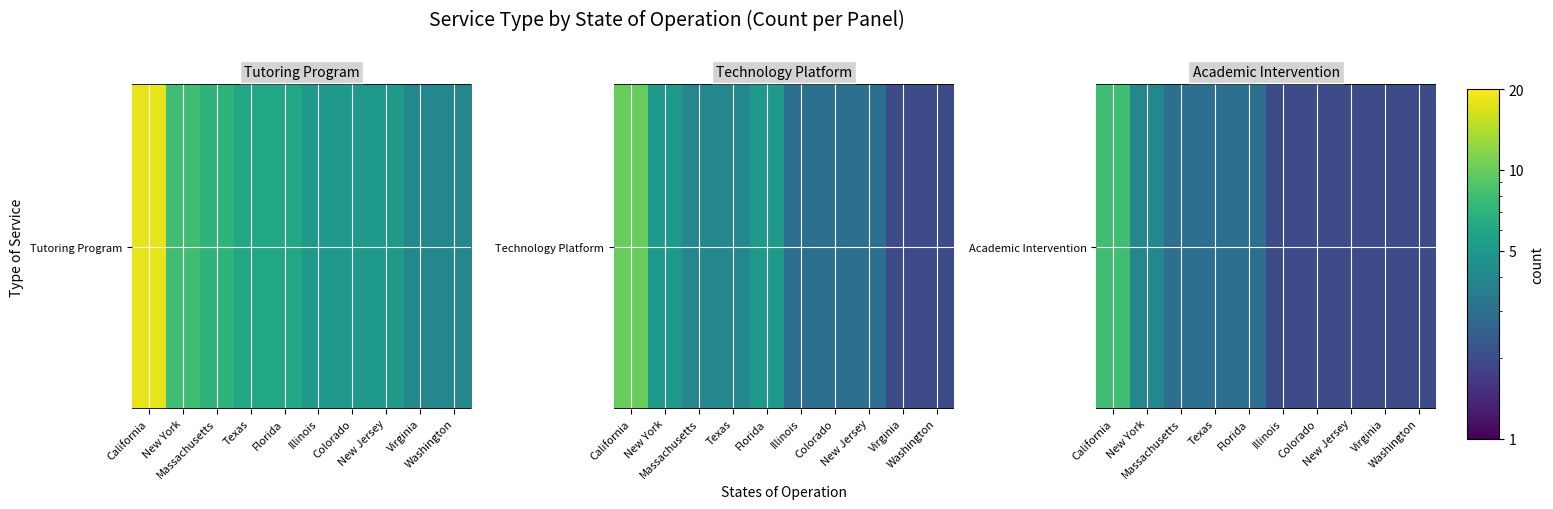

Which label corresponds to the smallest value in the chart?

Illinois